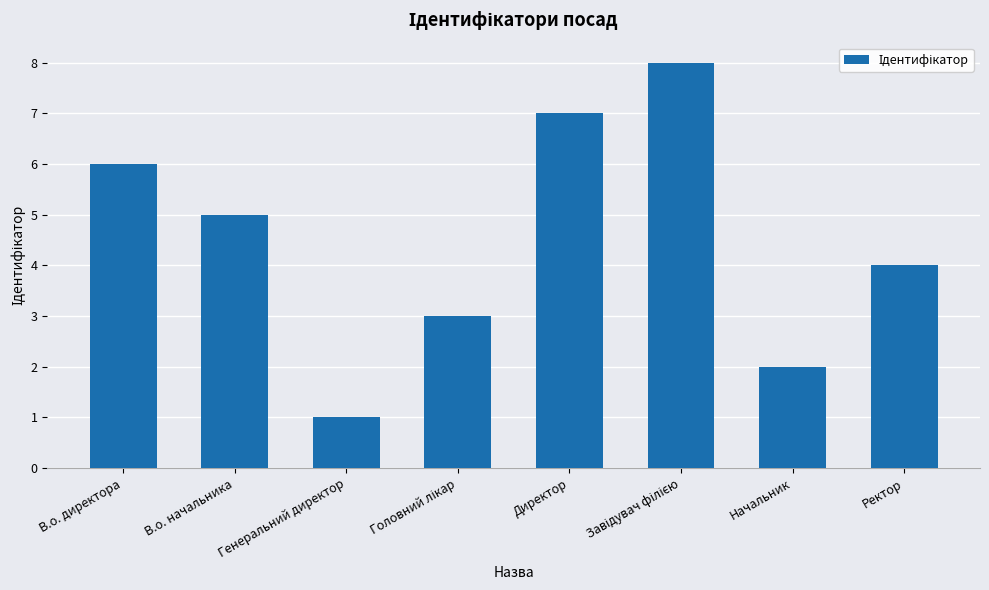

What is the change in value from В.о. директора to Директор?

+1